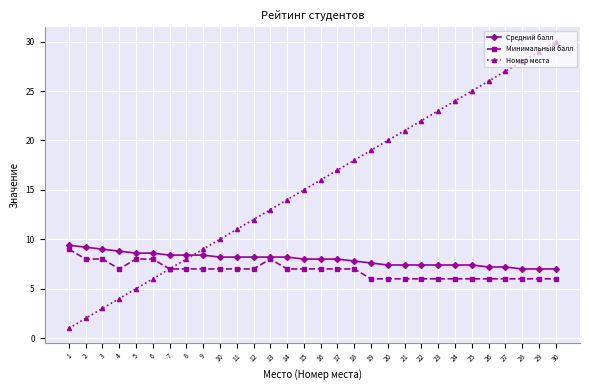

How many lines are shown in the chart?

3